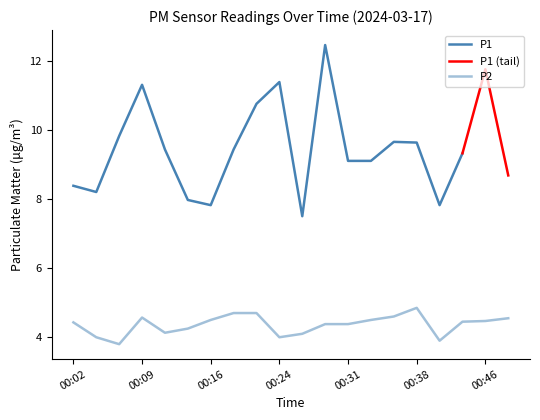

The chart shows a value of 1.2 at 00:24. True or false?

False